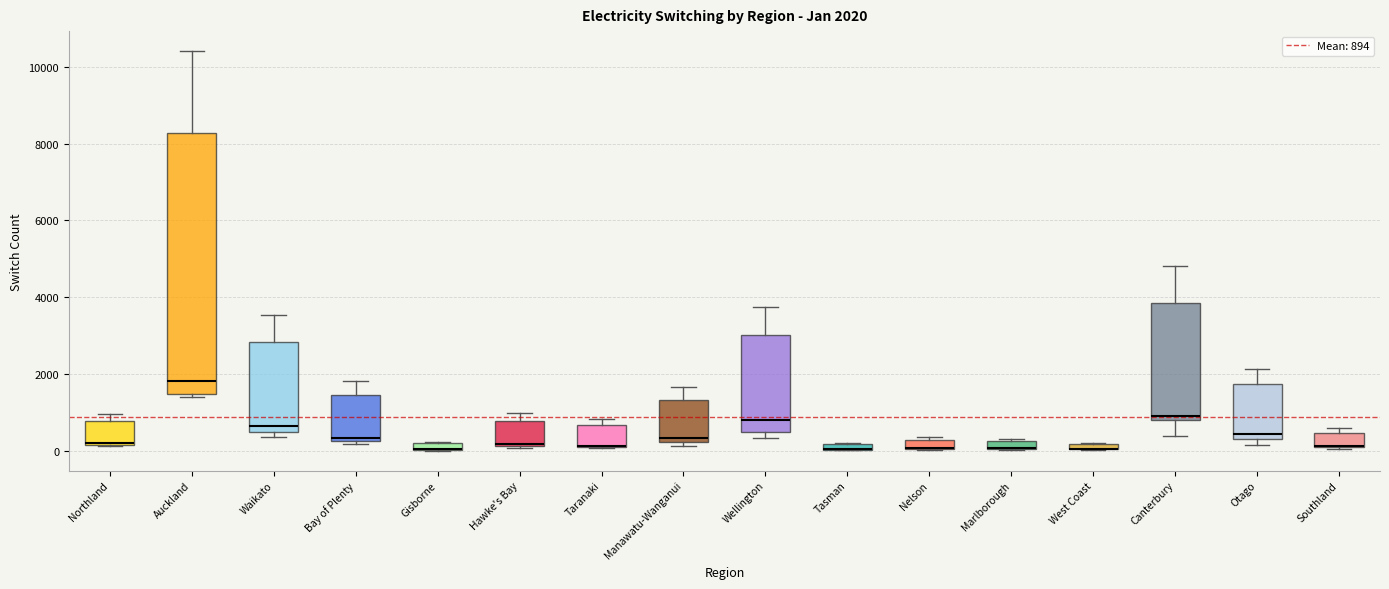

Which box is the tallest, from its lower edge to its upper edge?

Auckland